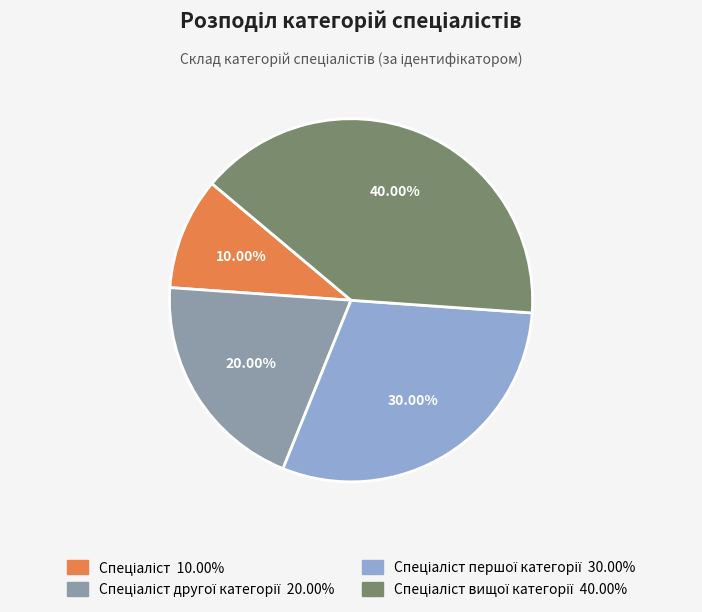

To the nearest percent, what is the average slice percentage?

25%